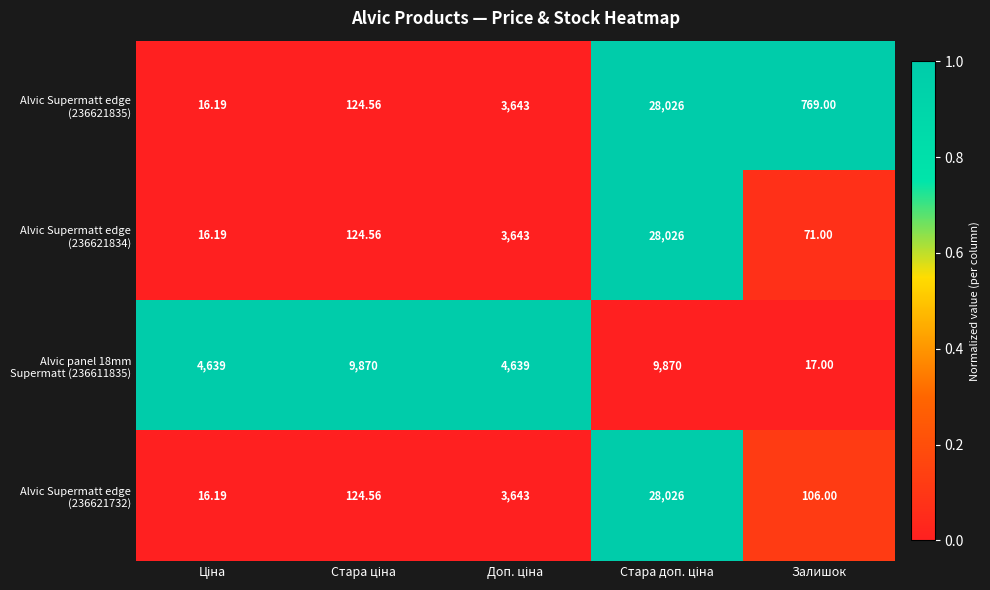

Count the number of categories in the chart.

5